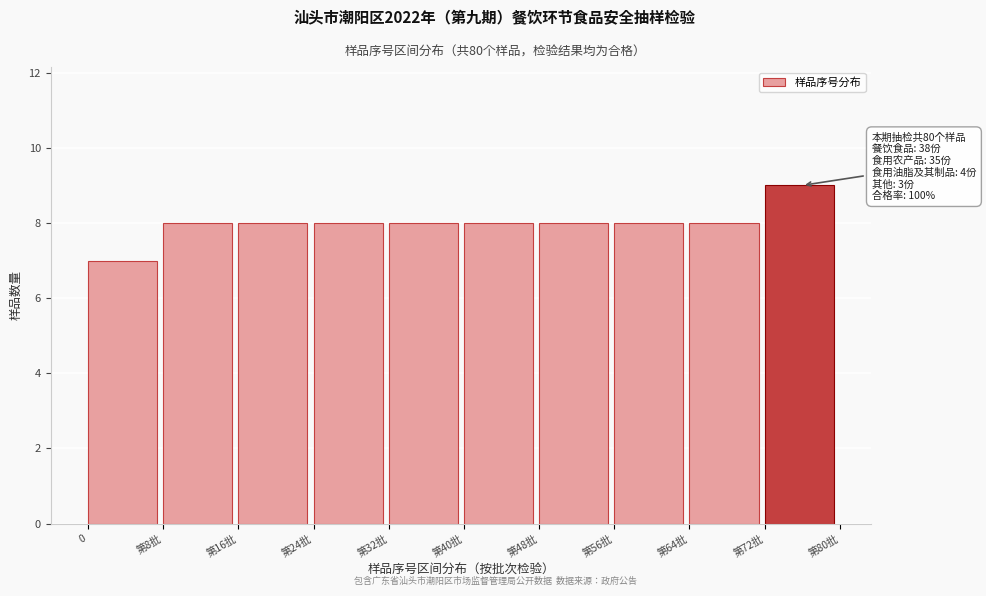

Reading left to right, transcribe all the data shown in this chart.

7	8	8	8	8	8	8	8	8	9